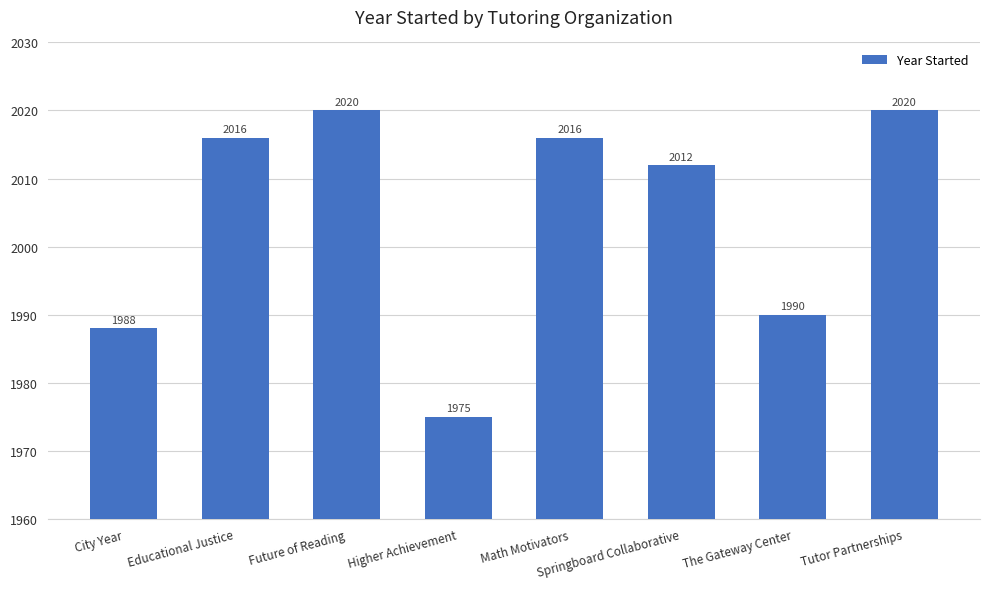

True or false: the data shows 2016 at Educational Justice.

True